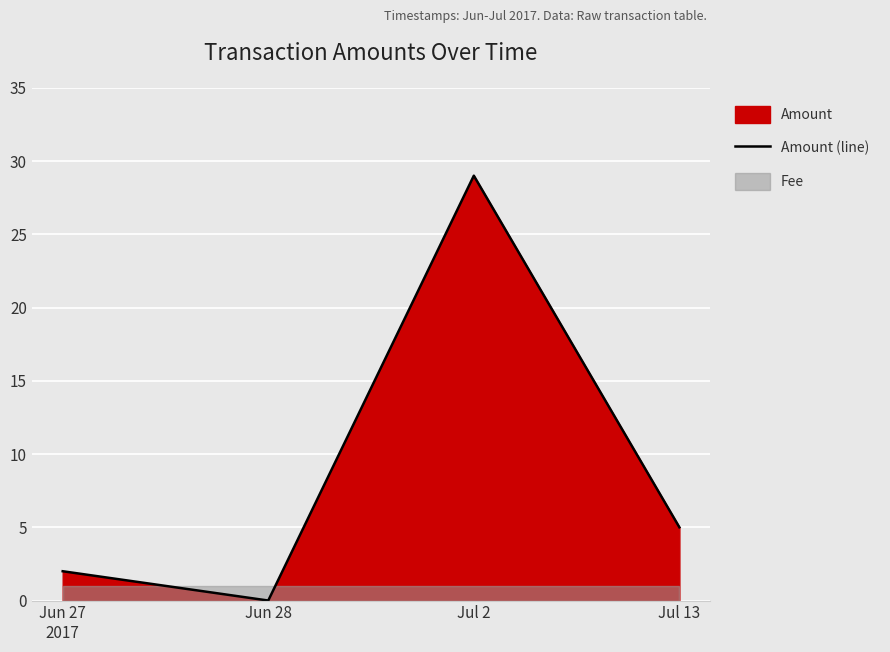

What is the change in value from Jun 28 to Jul 2?

+29